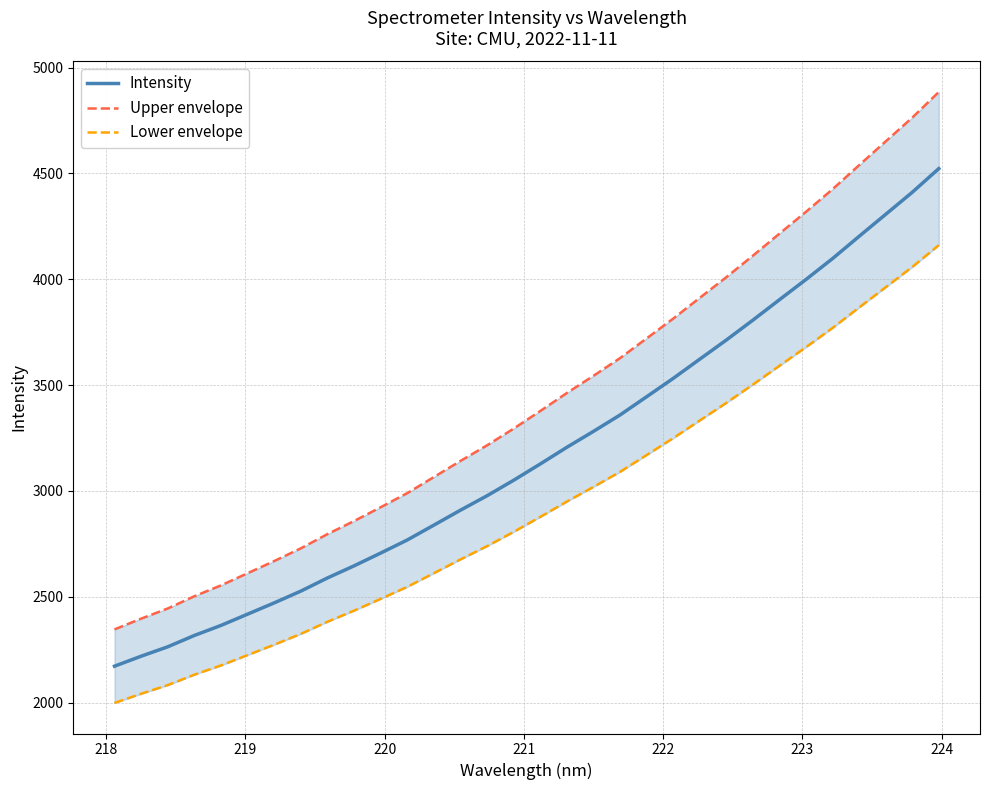

How many distinct data groups are displayed?

3